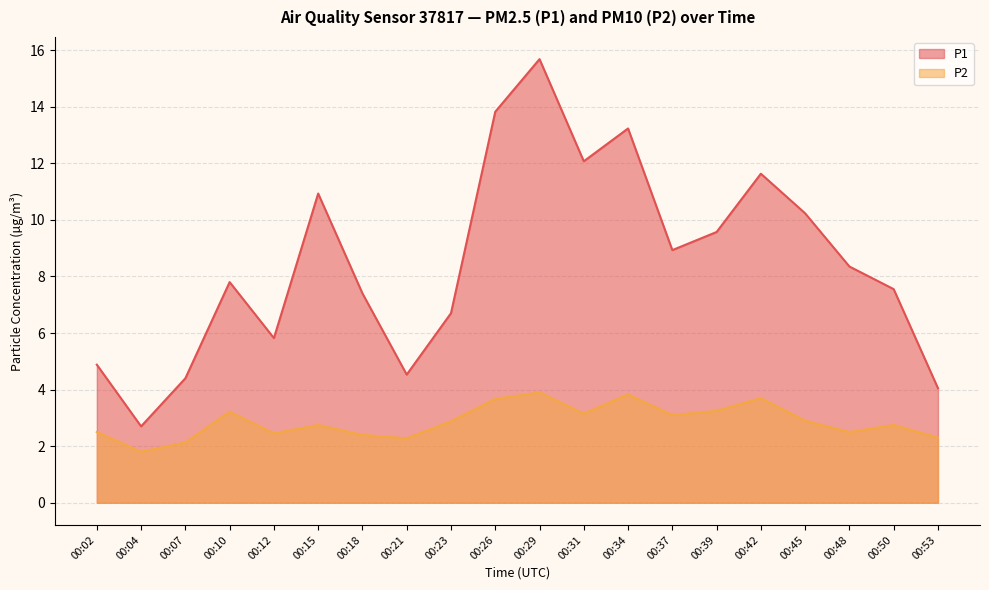

The value of P2 at 00:29 is 1.3. True or false?

False